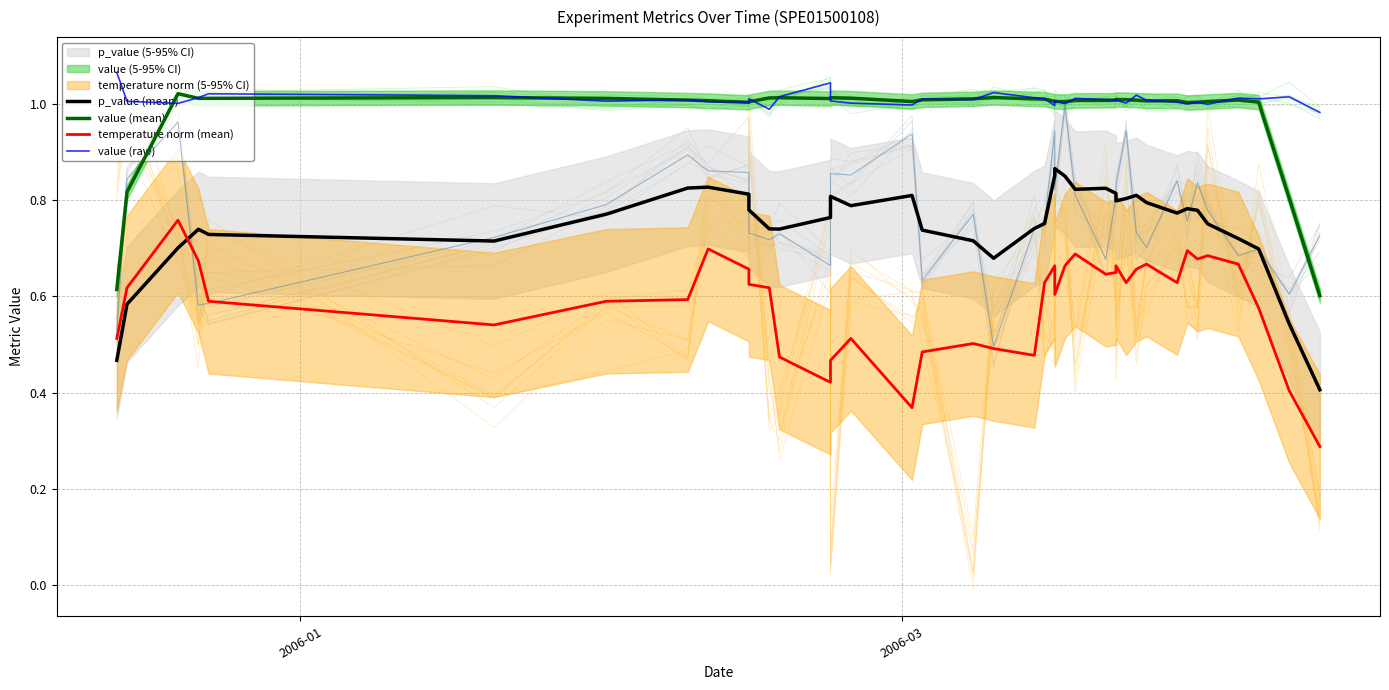

What is the smallest value displayed?

0.3